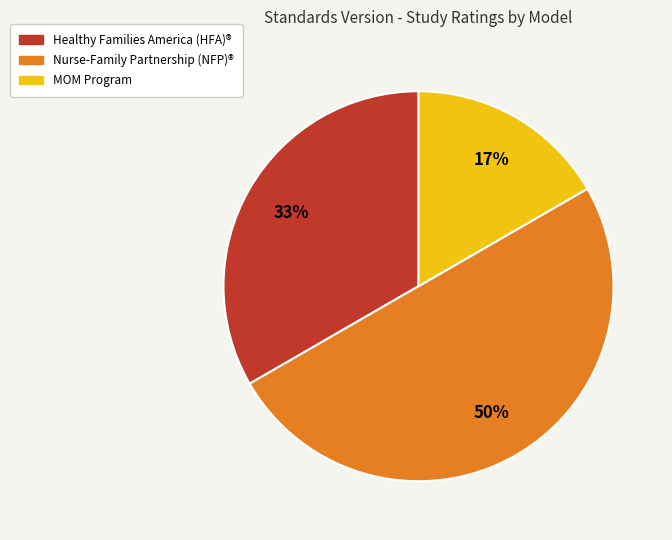

To the nearest percent, what is the average slice percentage?

33%